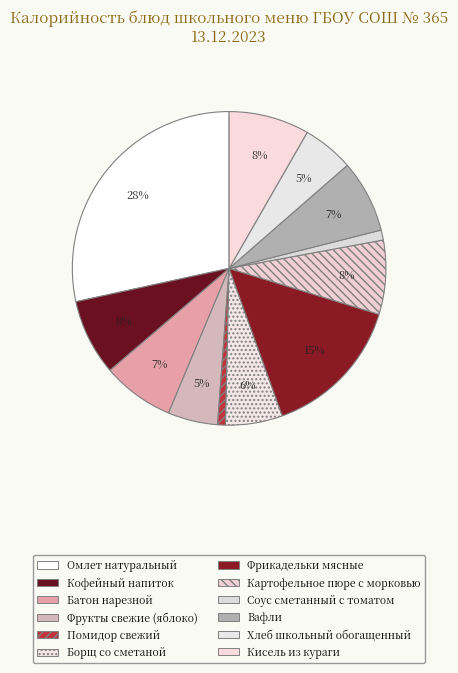

To the nearest percent, what portion does Фрикадельки мясные represent?

15%